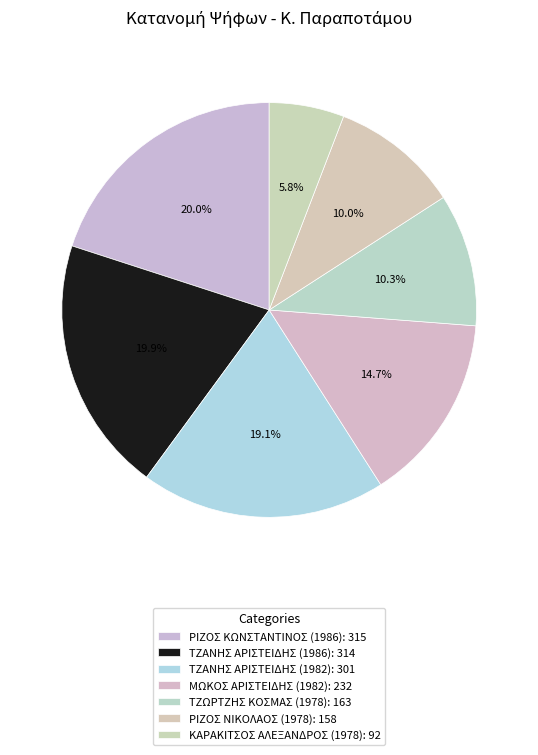

Which slice is the largest?

ΡΙΖΟΣ ΚΩΝΣΤΑΝΤΙΝΟΣ (1986)